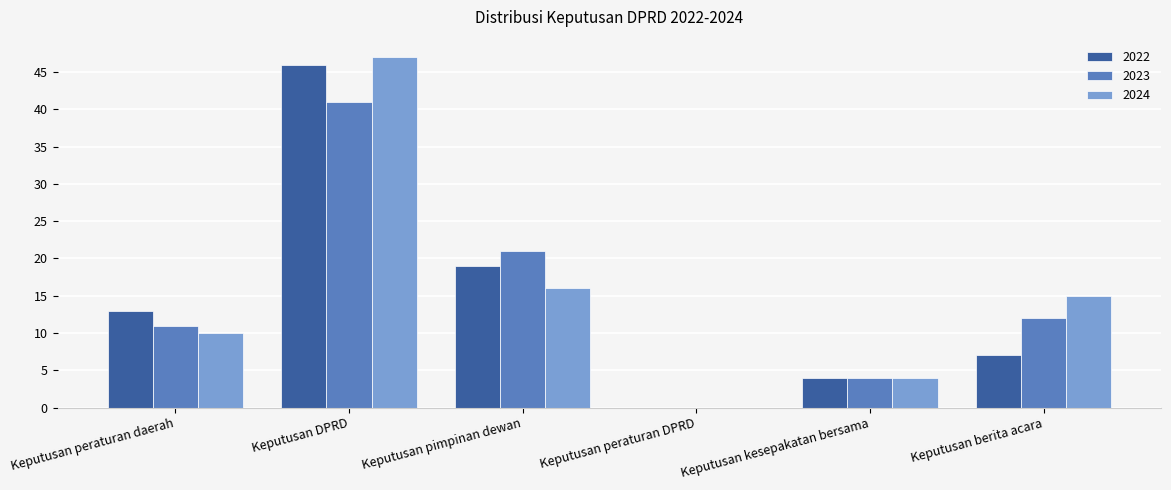

Reading left to right, what are all the values shown in this chart?

2022: 13	46	19	0	4	7
2023: 11	41	21	0	4	12
2024: 10	47	16	0	4	15